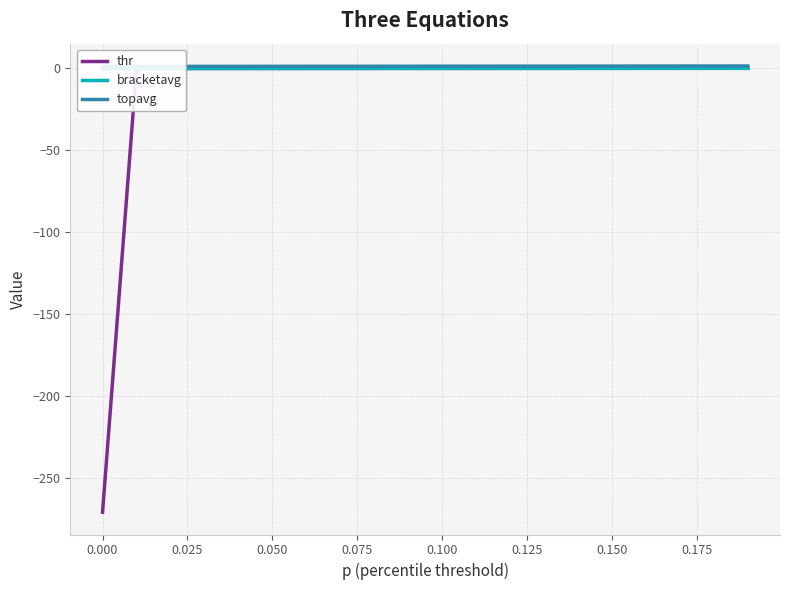

How many distinct data groups are displayed?

3